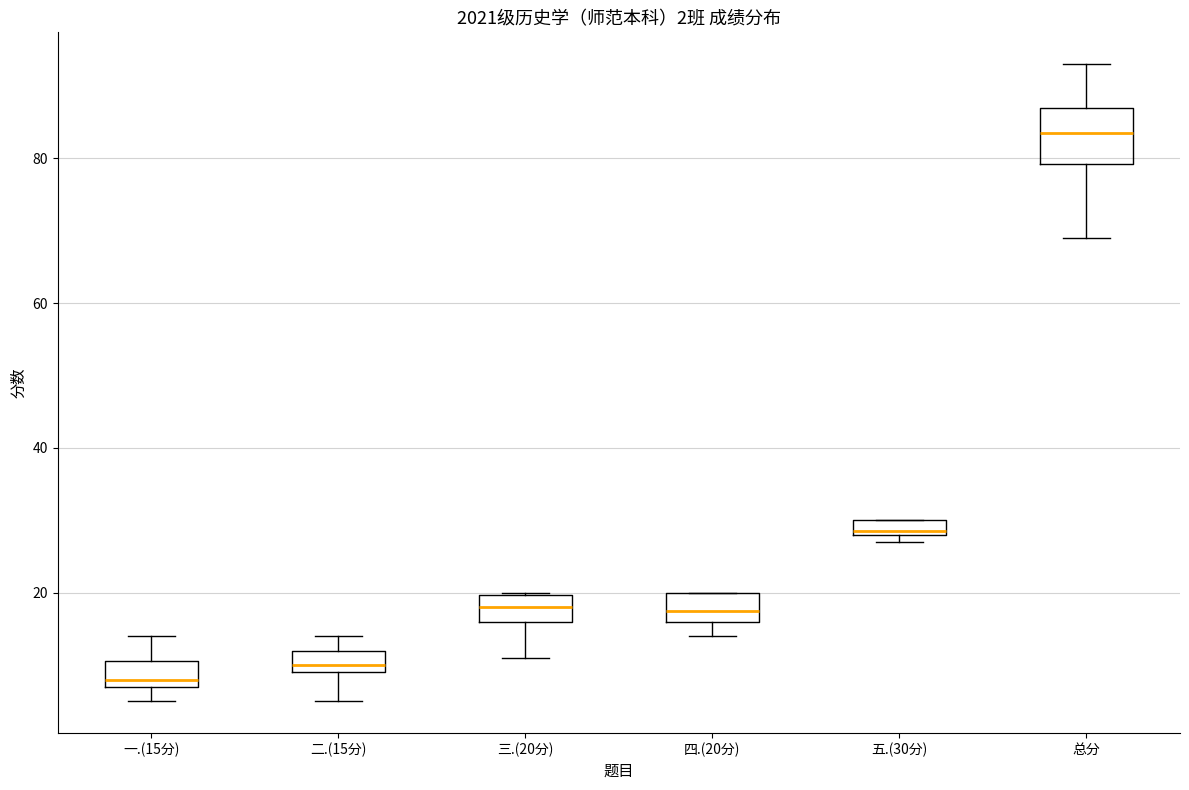

Which box's median line is the lowest?

一.(15分)